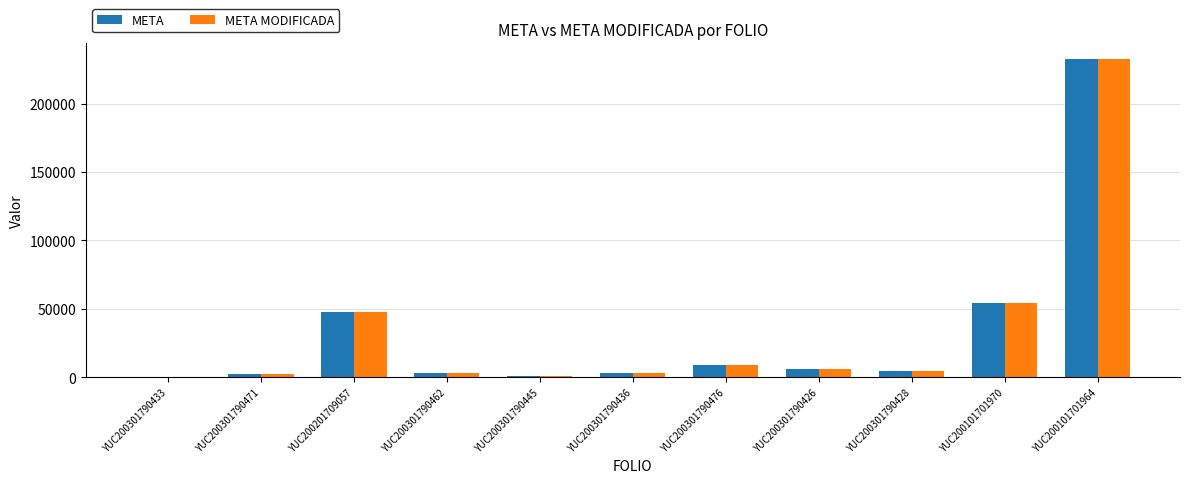

The META series shows 54360.5 at YUC200101701970. True or false?

True